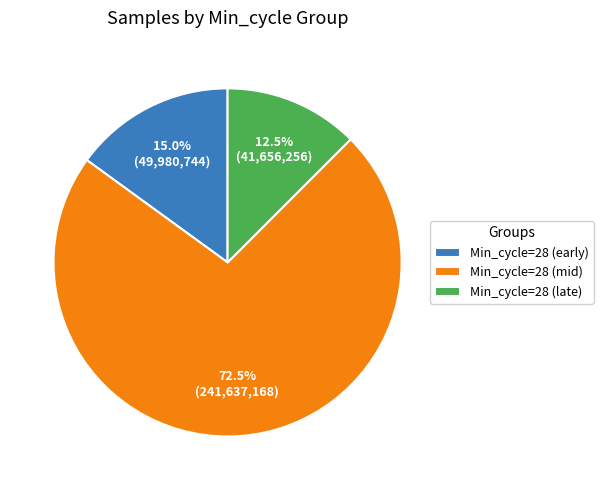

Combined, do Min_cycle=28 (late) and Min_cycle=28 (early) account for over 50%?

No